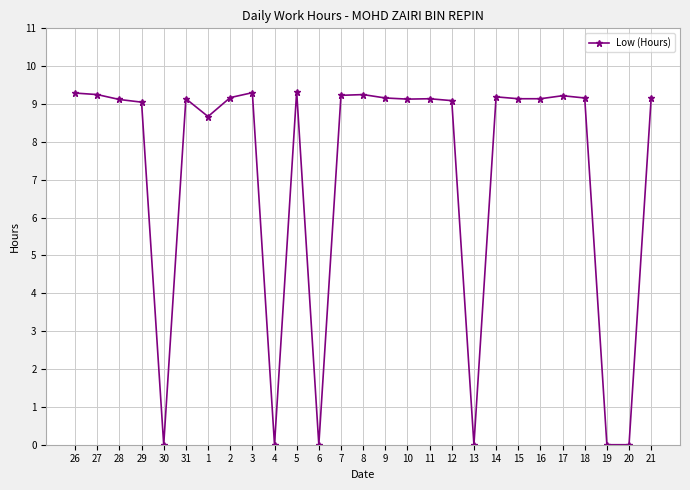

What is the difference between the maximum and second lowest values?

9.3